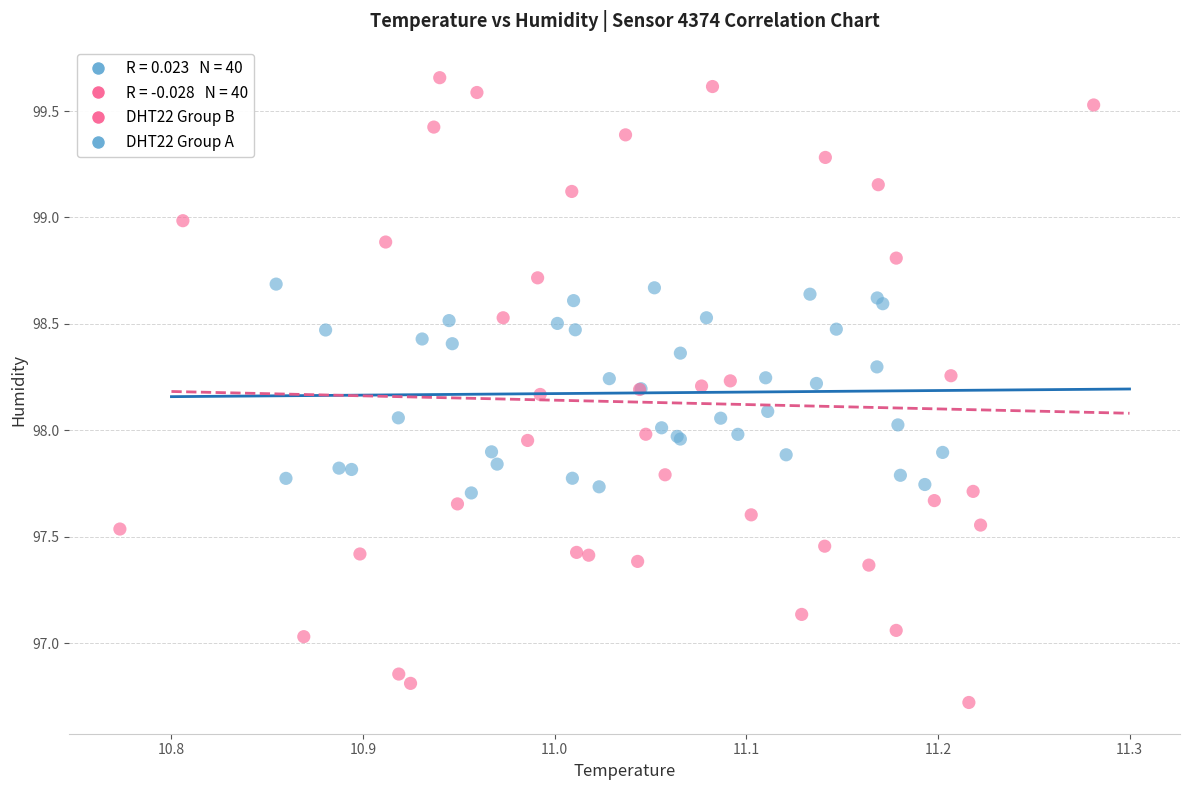

Which series contains the lowest Y value?

DHT22 Group B